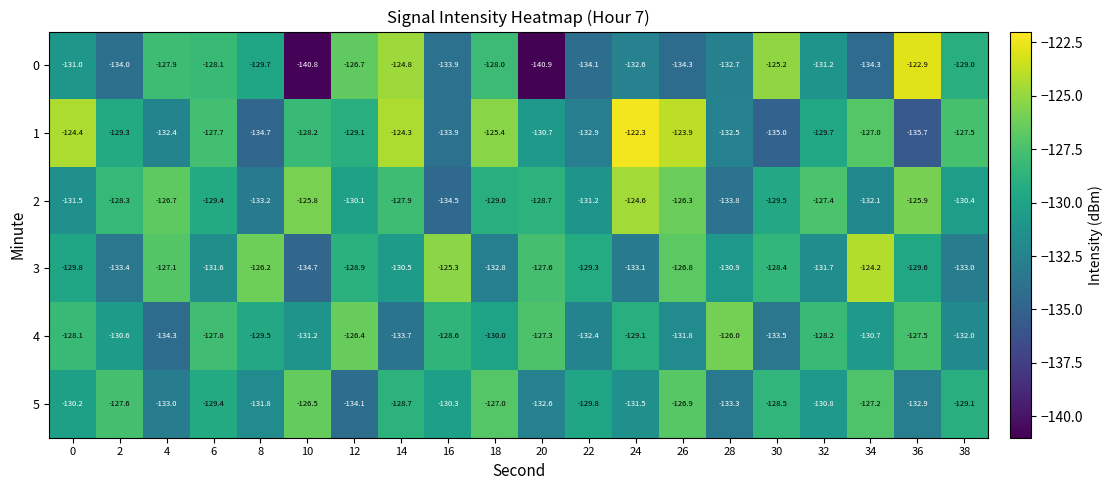

What is the spread (max minus min) of values at 38?

5.5